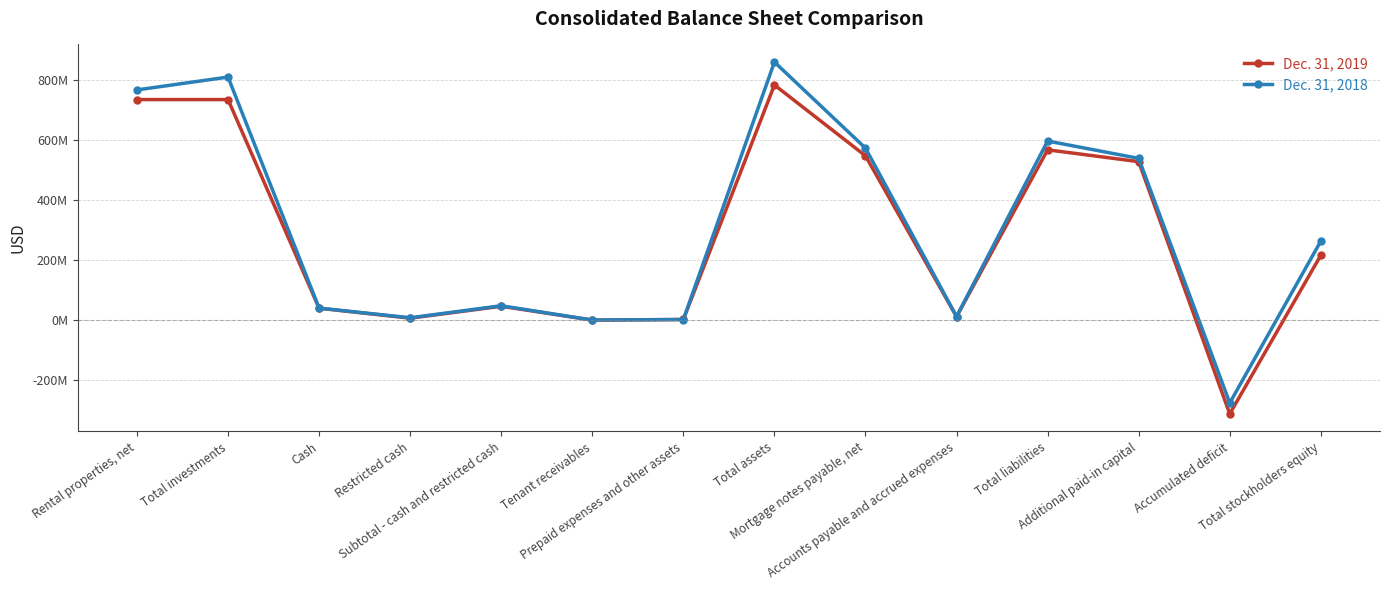

The value of Dec. 31, 2018 at Accounts payable and accrued expenses is 20081790. True or false?

False